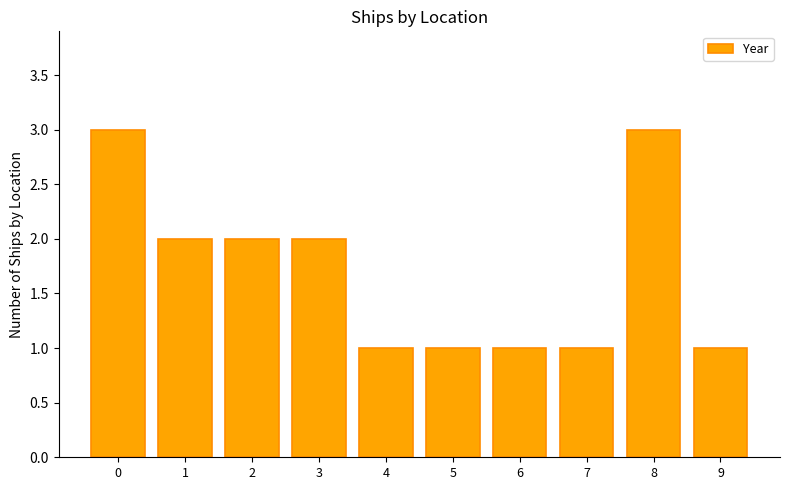

What is the sum of all values?

17